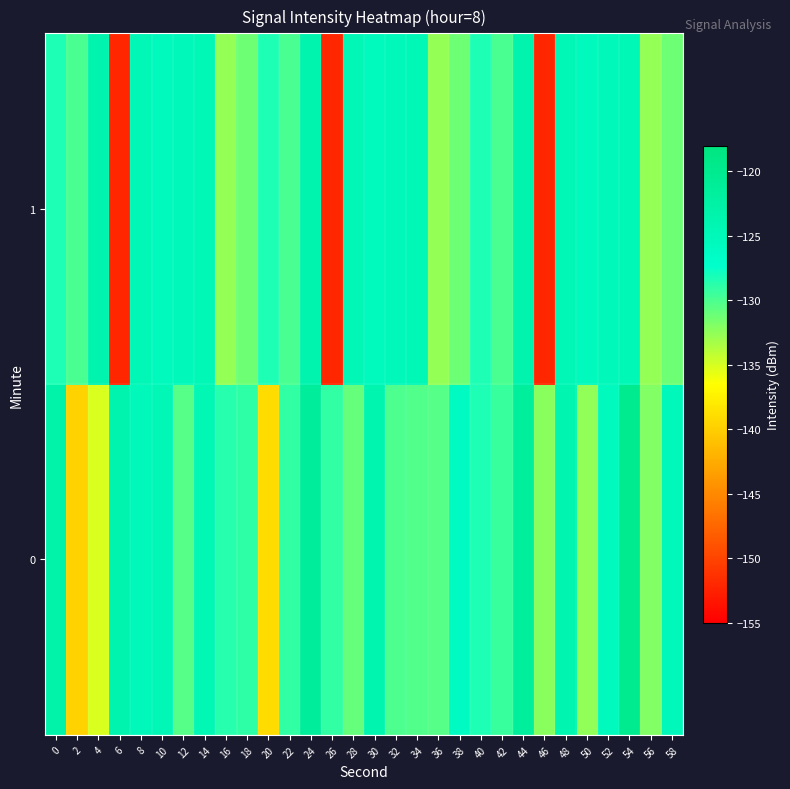

Which label corresponds to the largest value in the chart?

54